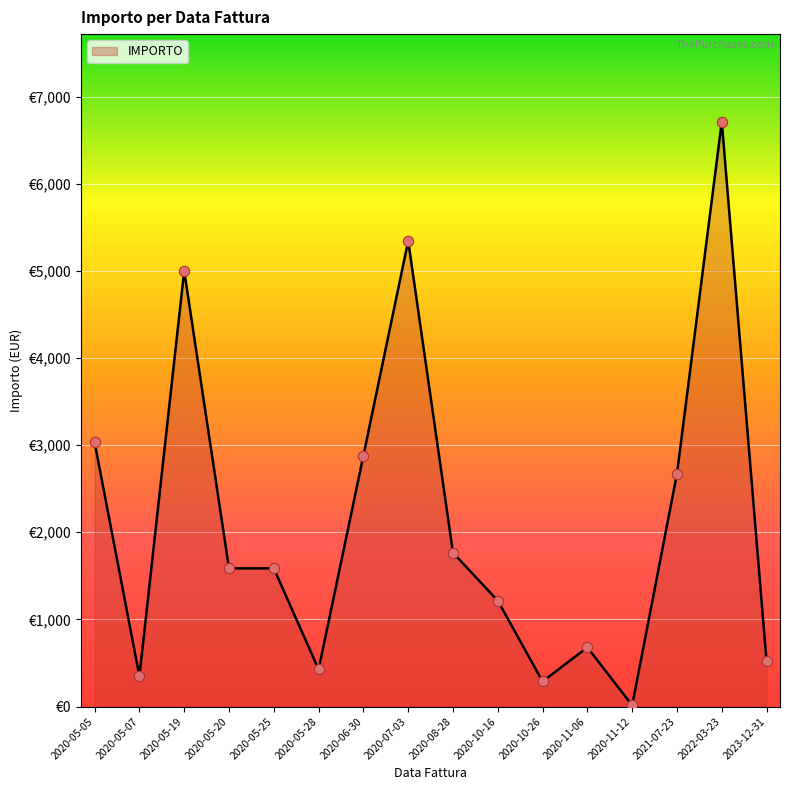

Between 2020-11-12 and 2020-05-25, which is larger?

2020-05-25